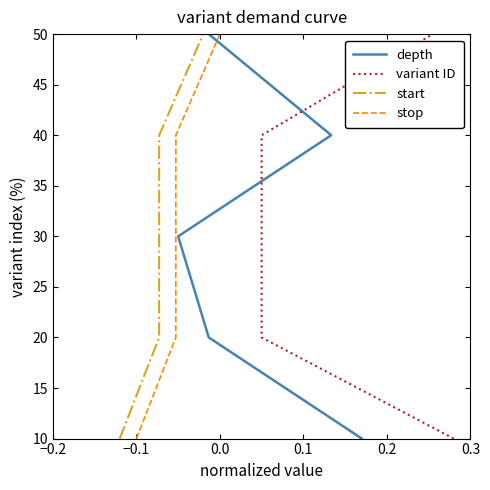

What is the difference between the second highest and minimum values in the variant ID series?

30